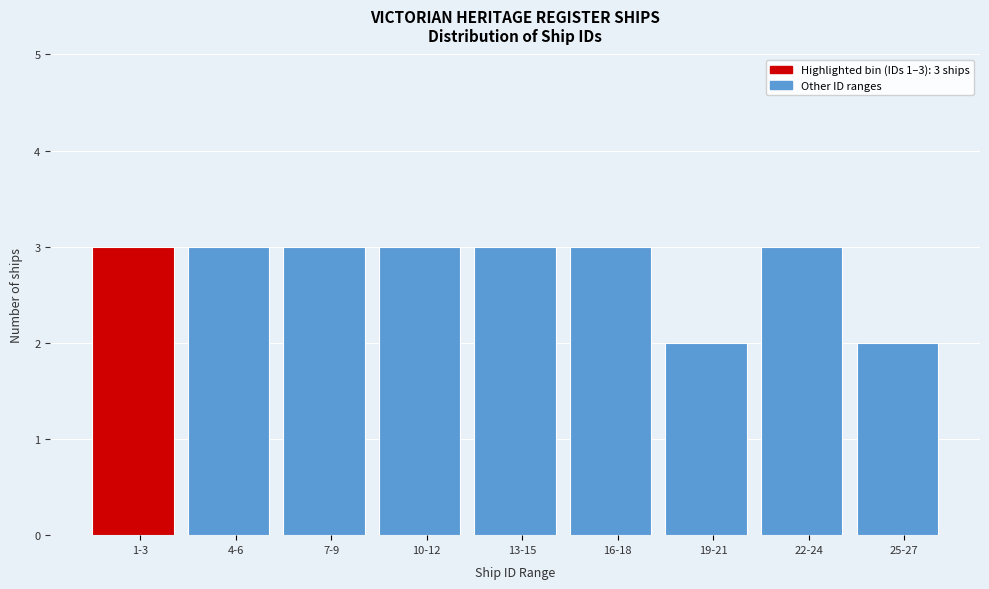

Reading left to right, what are all the values shown in this chart?

3	3	3	3	3	3	2	3	2